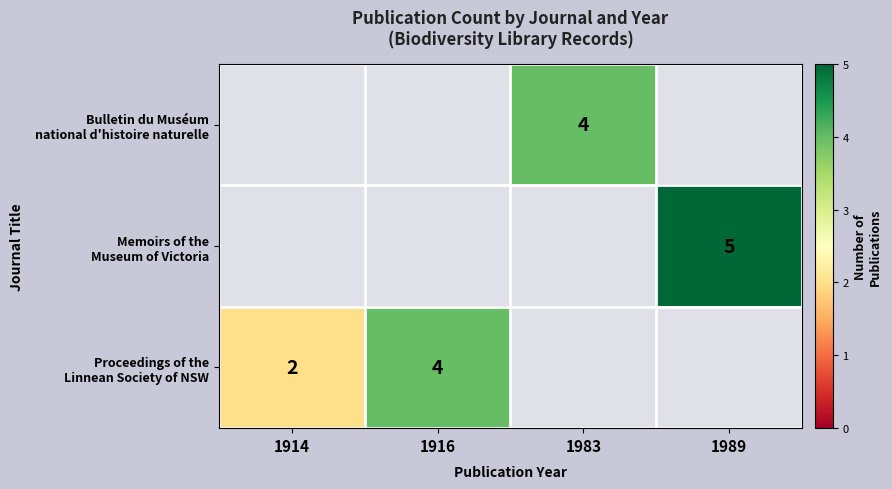

Between 1916 and 1983, which is larger?

1983